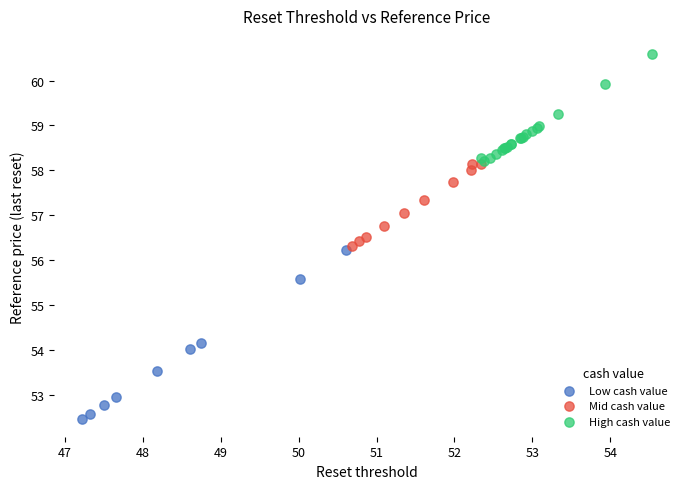

Which series has the largest Y range (max minus min)?

Low cash value